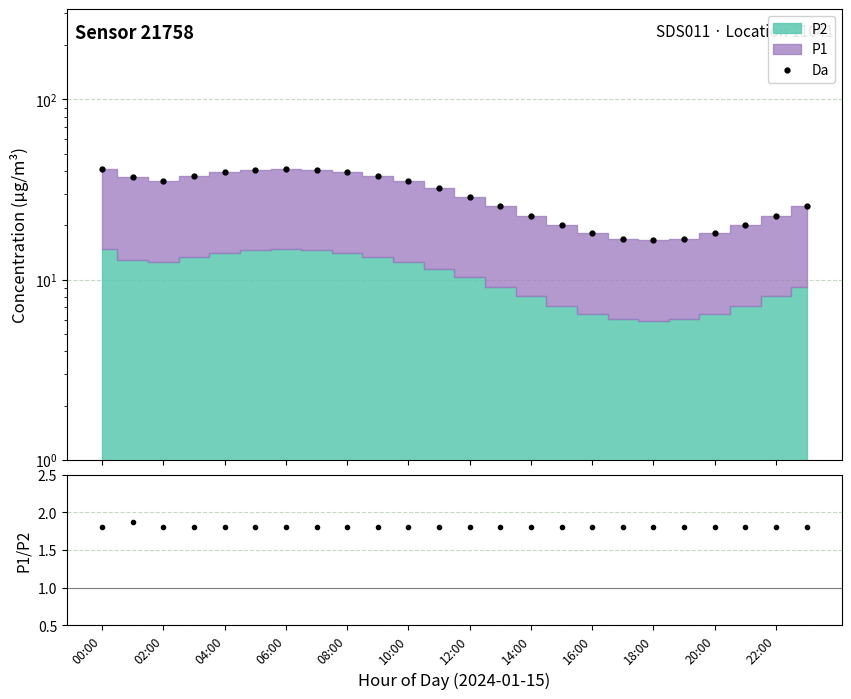

Reading left to right, transcribe all the data shown in this chart.

Da: 41.2	37.0	35.0	37.6	39.5	40.8	41.2	40.8	39.5	37.6	35.0	32.0	28.8	25.6	22.7	20.1	18.1	16.9	16.5	16.9	18.1	20.1	22.7	25.6
P1/P2: 1.8	1.9	1.8	1.8	1.8	1.8	1.8	1.8	1.8	1.8	1.8	1.8	1.8	1.8	1.8	1.8	1.8	1.8	1.8	1.8	1.8	1.8	1.8	1.8